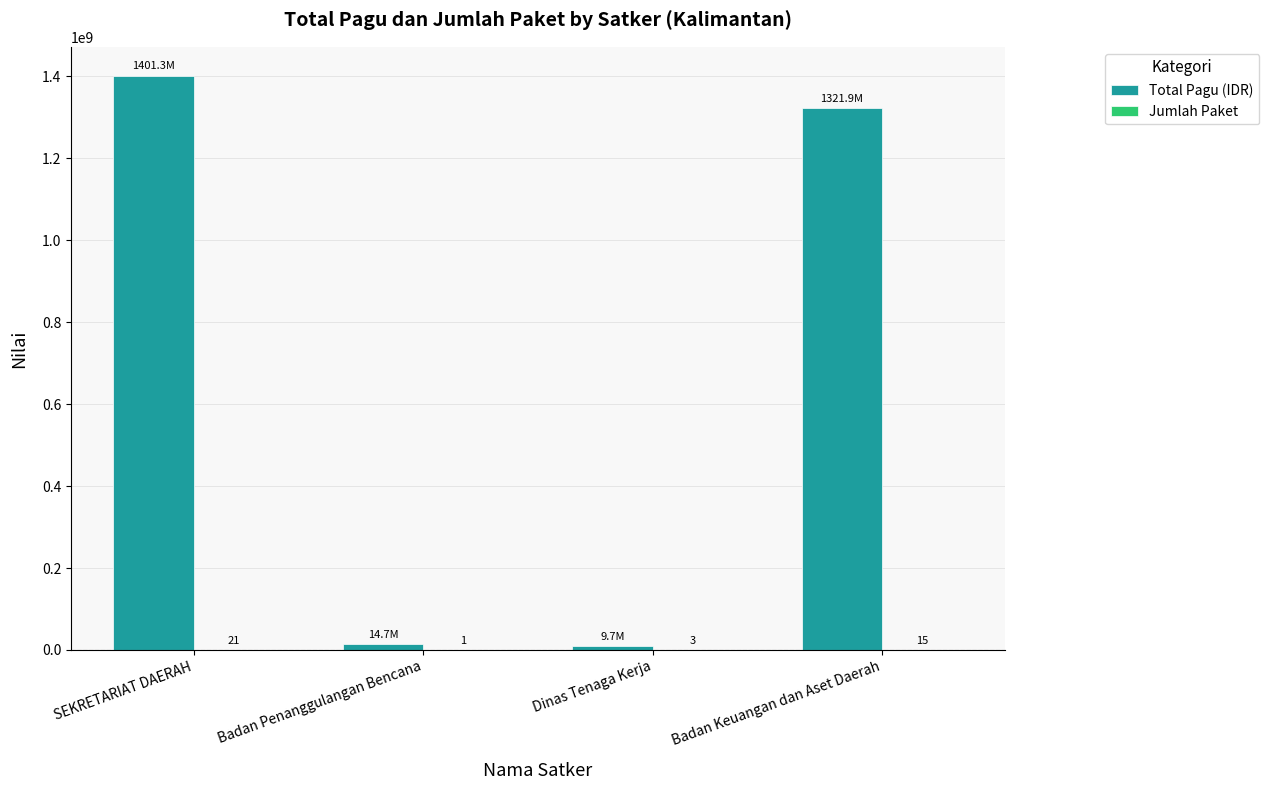

How many distinct data groups are displayed?

2